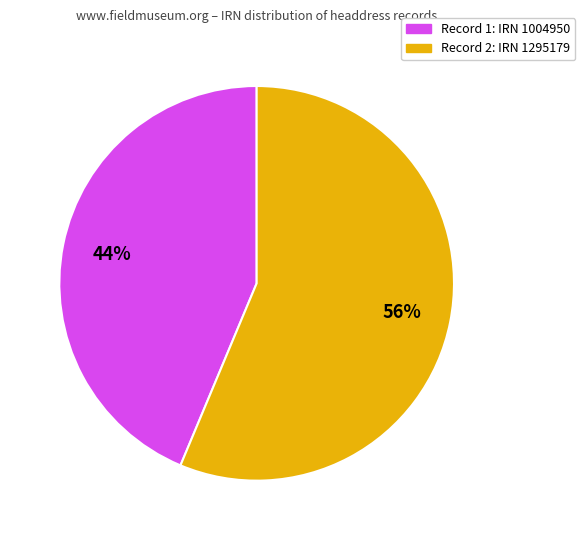

Does Record 2: IRN 1295179 represent more than half of the total?

Yes